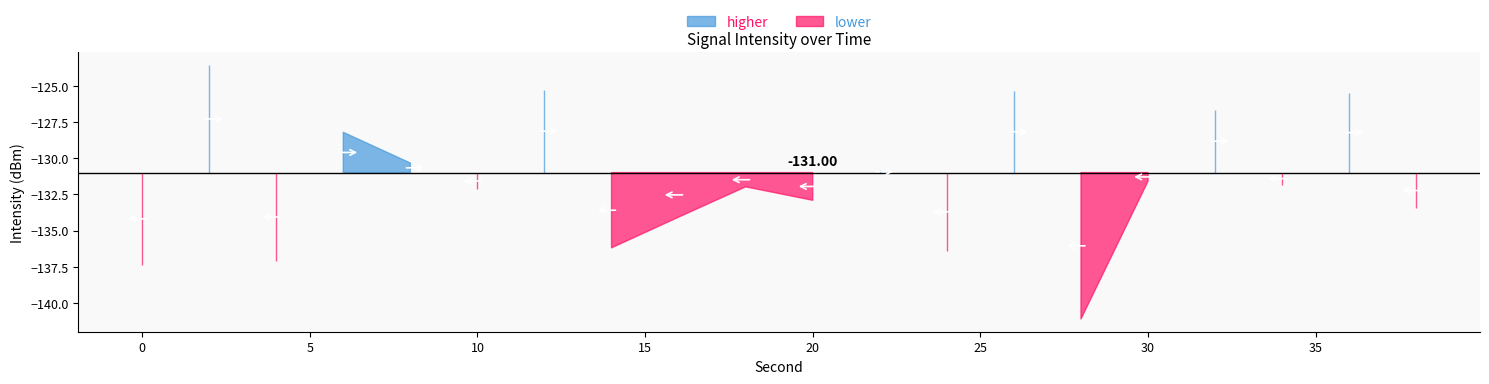

List the labels in order of value, largest first.

2, 12, 26, 36, 32, 6, 8, 22, 30, 34, 18, 10, 20, 38, 16, 14, 24, 4, 0, 28